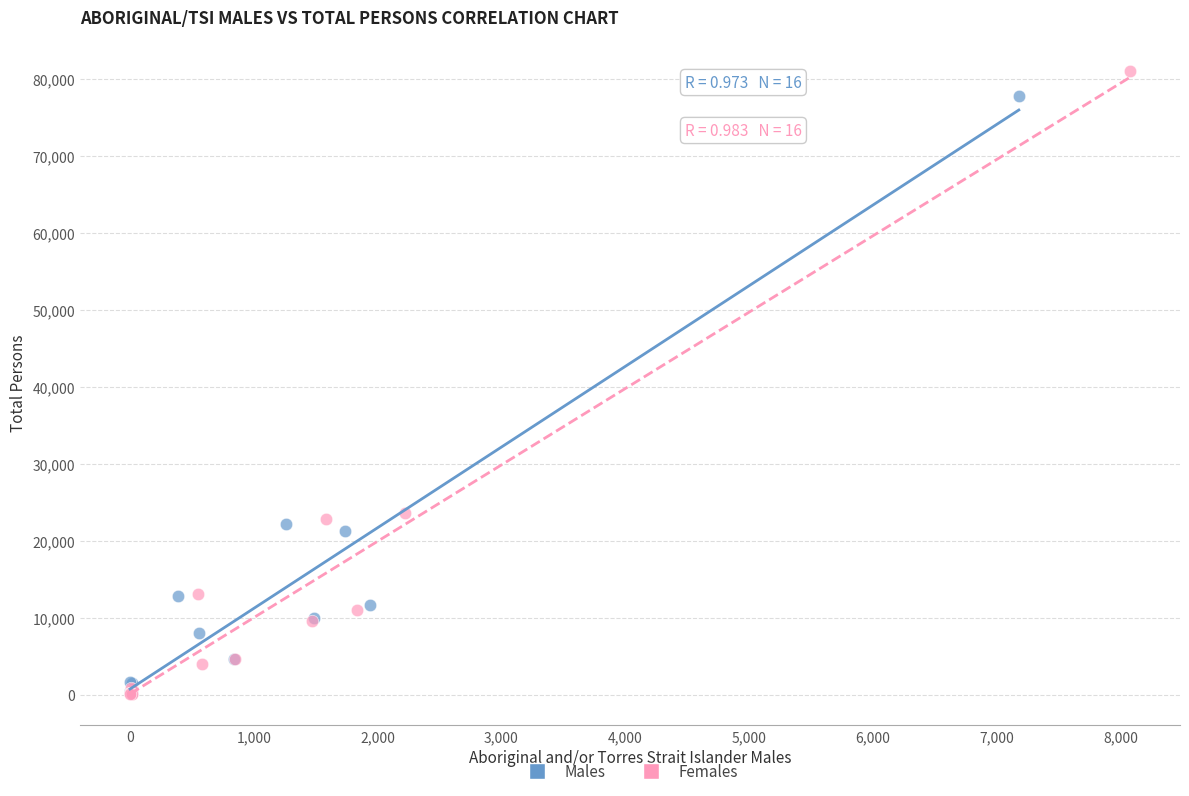

Which series has the widest spread of Y values?

Females